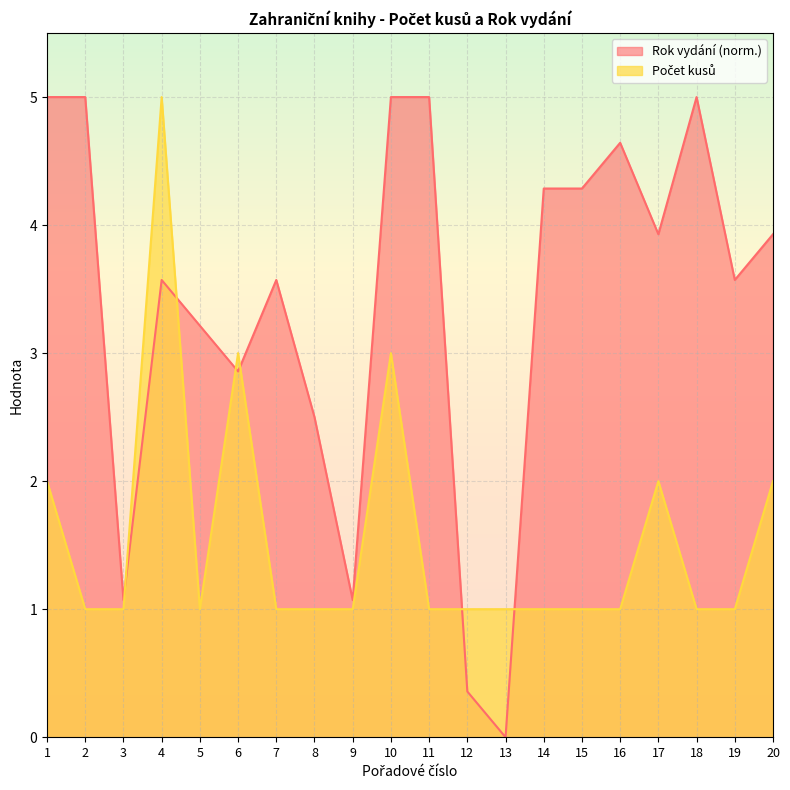

Which series changed the most between 10 and 15?

Počet kusů